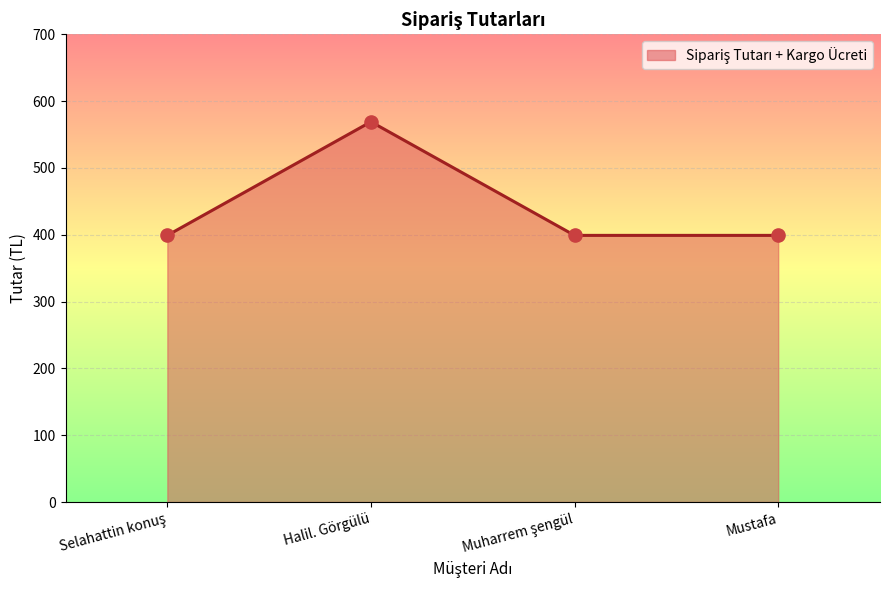

Which has a higher value, Halil. Görgülü or Mustafa?

Halil. Görgülü